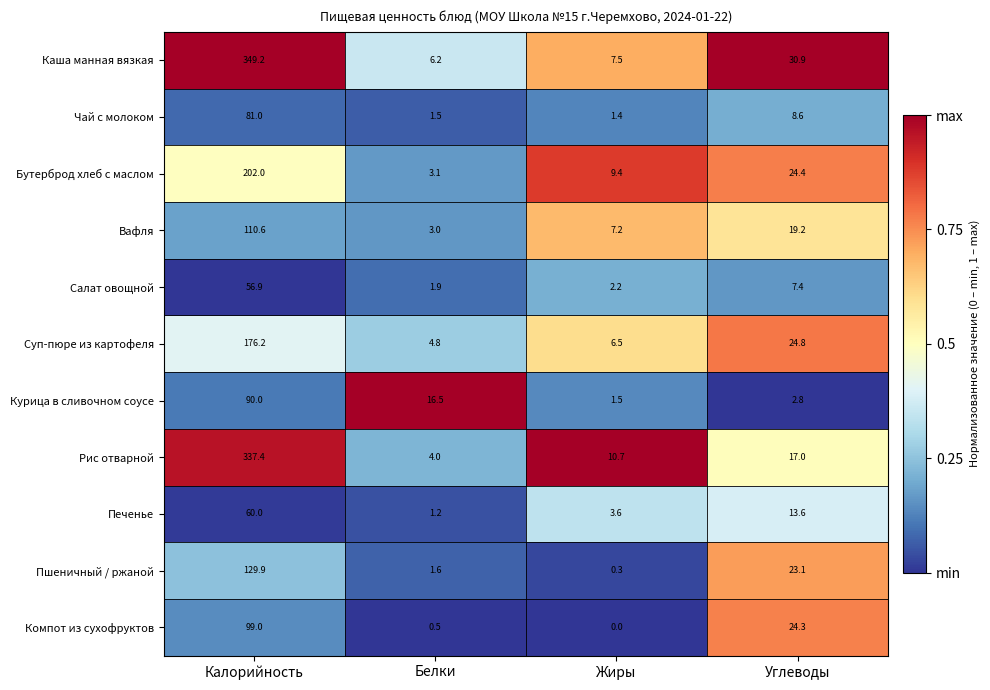

Which series has the largest range (max minus min)?

Каша манная вязкая